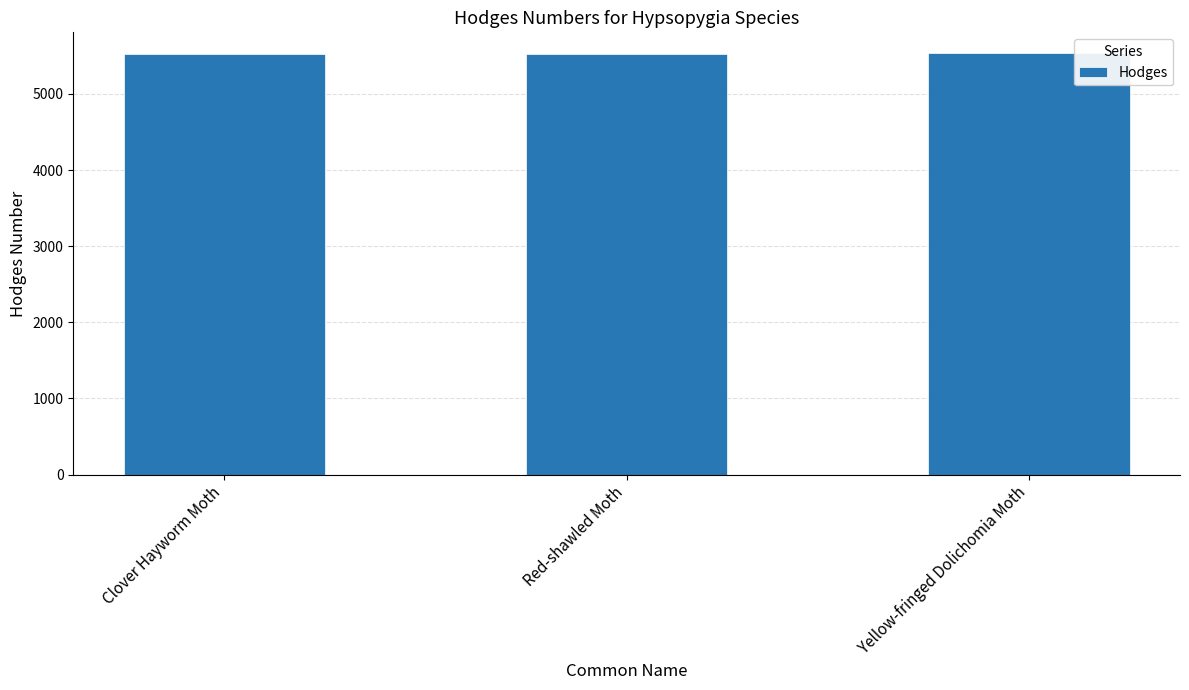

How many series are shown in this chart?

1